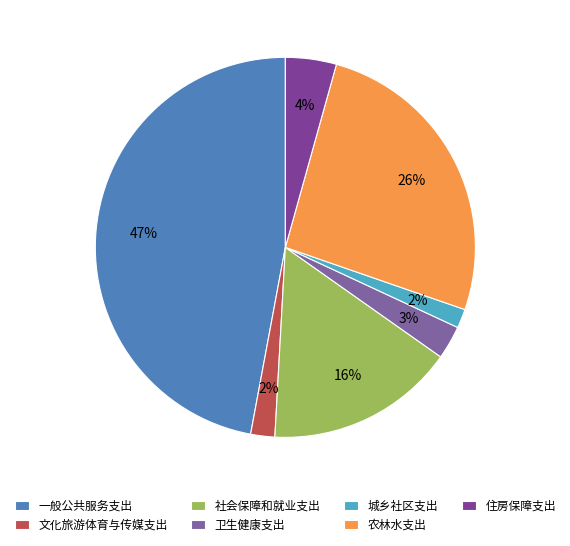

What is the largest slice in the pie chart?

一般公共服务支出